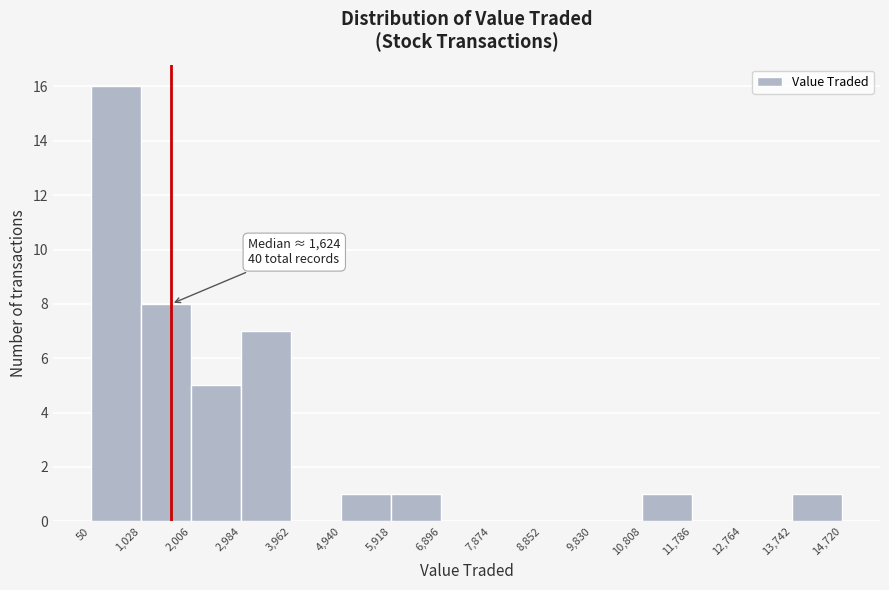

Which range on the x-axis has the tallest bar?

50 to 1,028